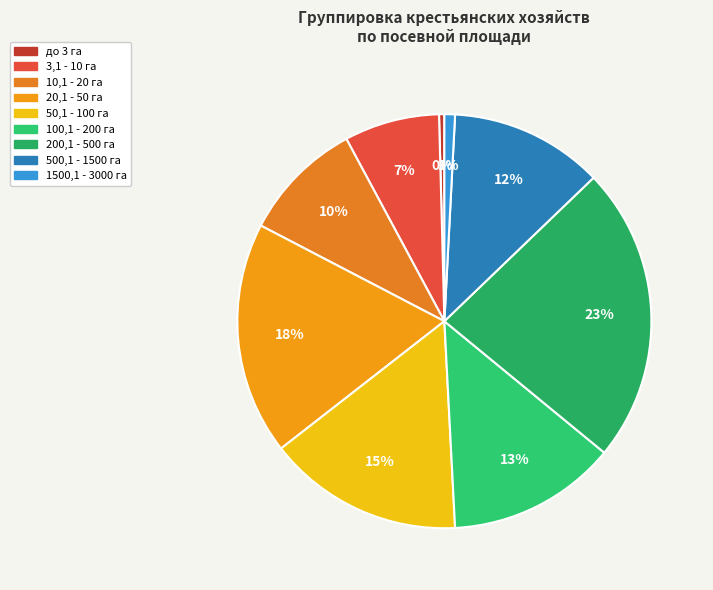

To the nearest percent, what portion does 20,1 - 50 га represent?

18%